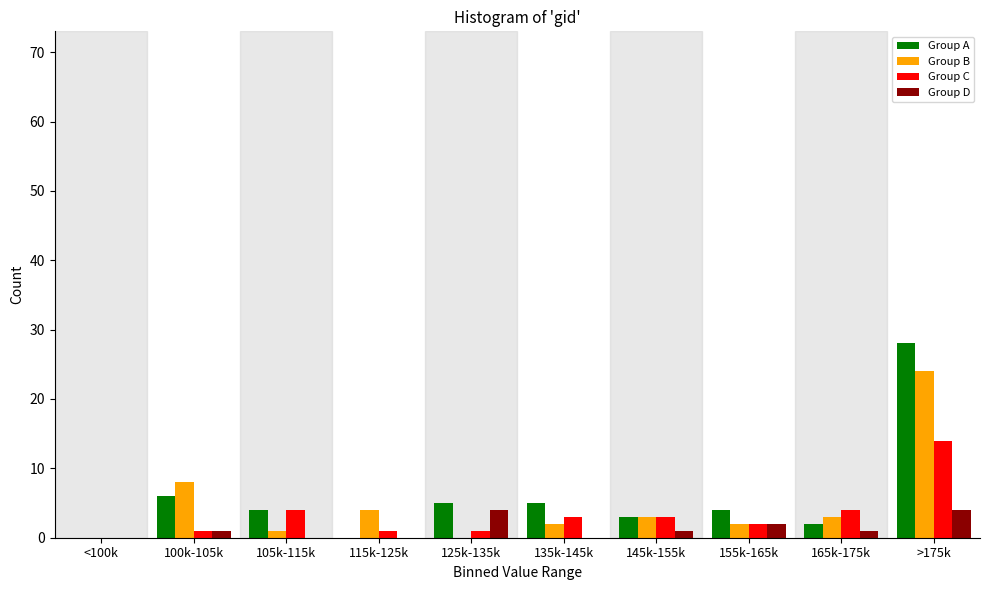

What value does the Group D series have at >175k?

4